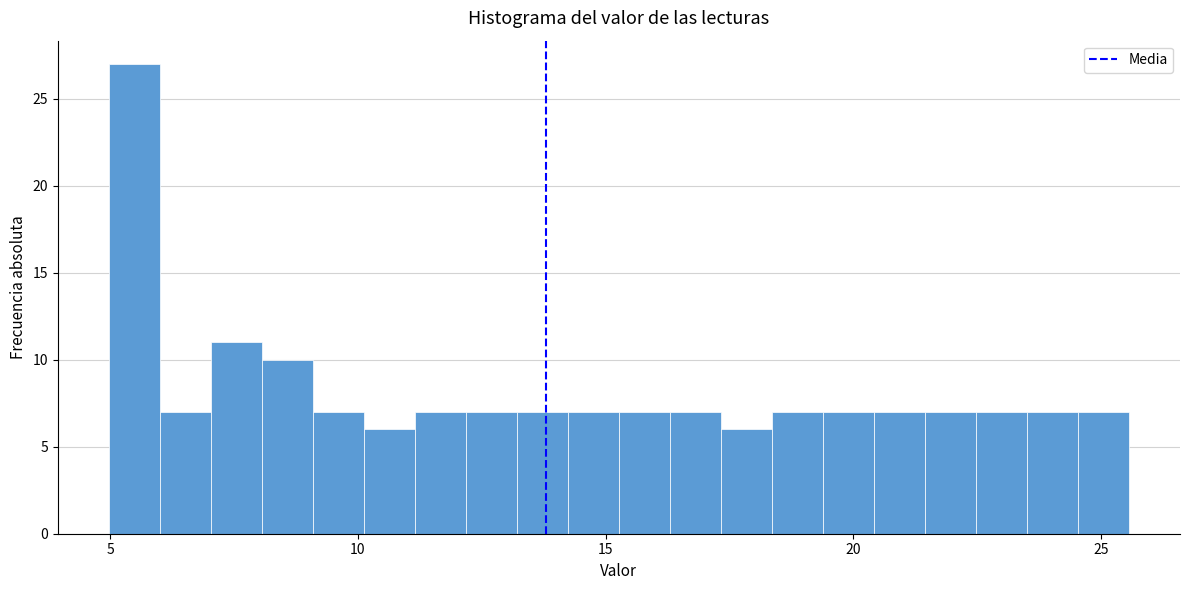

Read against the x-axis, roughly where is the centre of the tallest bar?

5.5